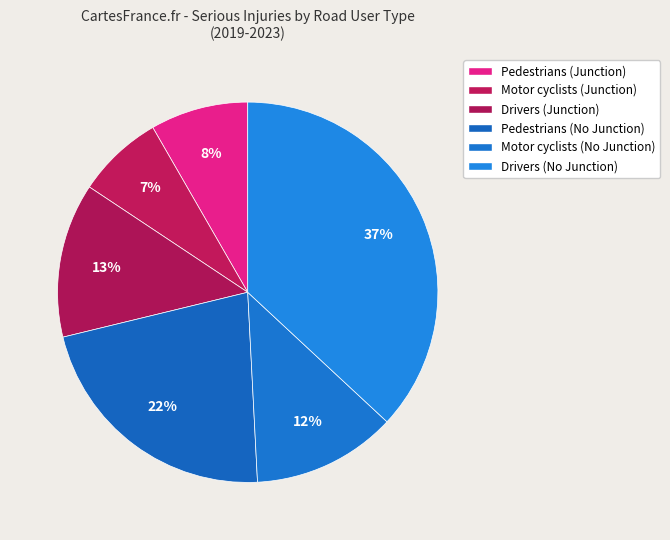

What portion of the pie excludes Pedestrians (Junction)?

91.7%